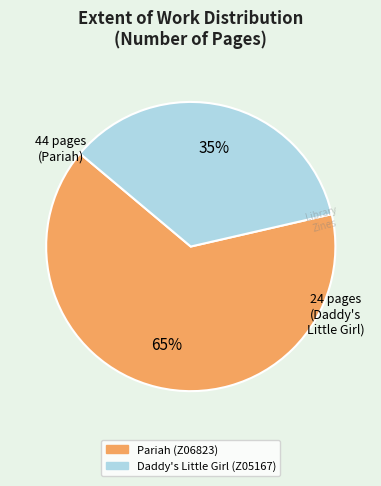

The Pariah (Z06823) slice represents 52% of the pie. True or false?

False